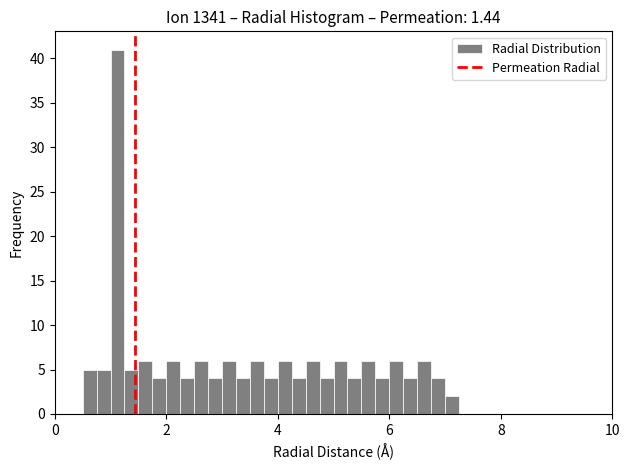

Read against the x-axis, roughly where is the centre of the tallest bar?

1.2